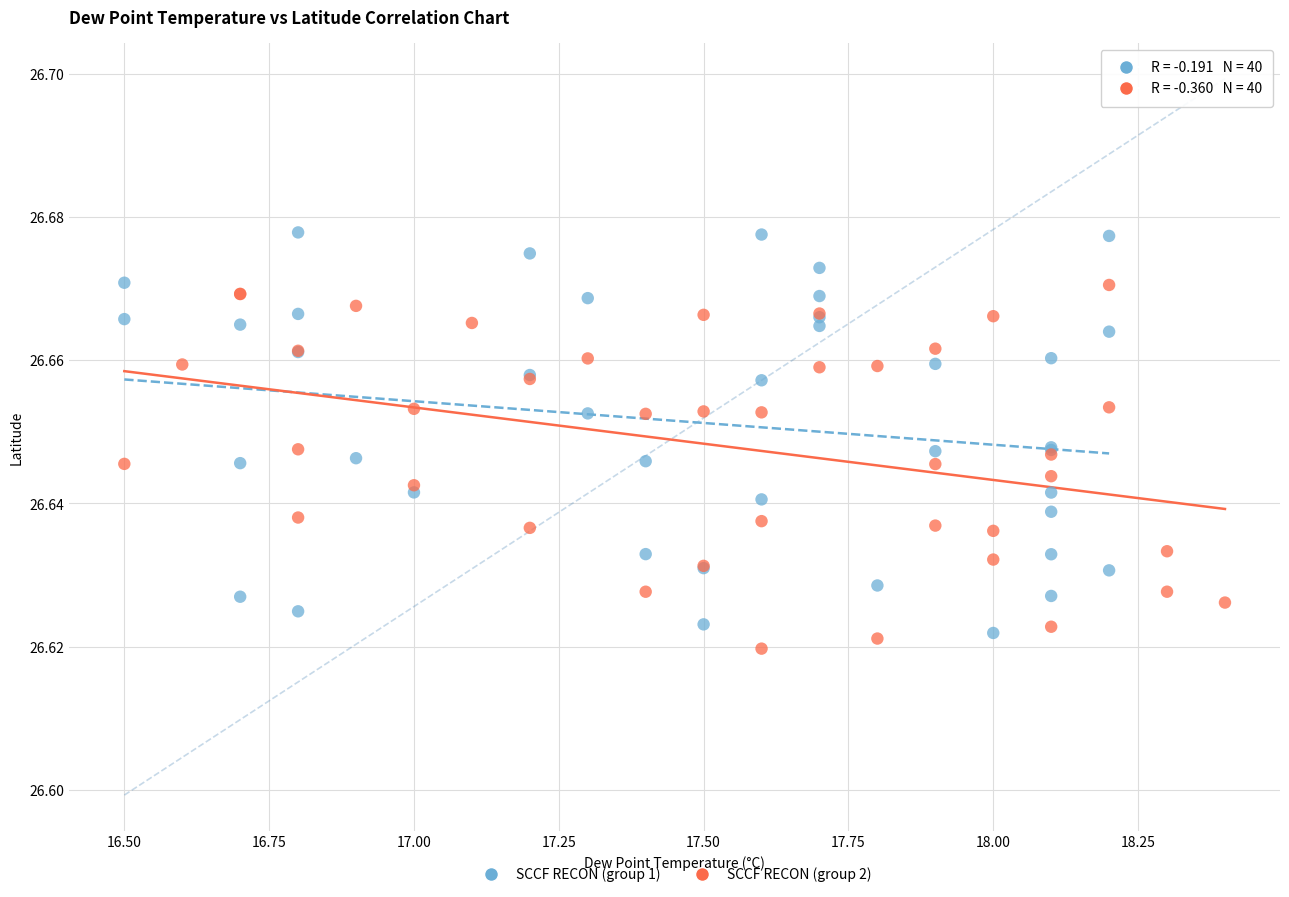

Which series reaches the maximum Y coordinate?

SCCF RECON (group 1)